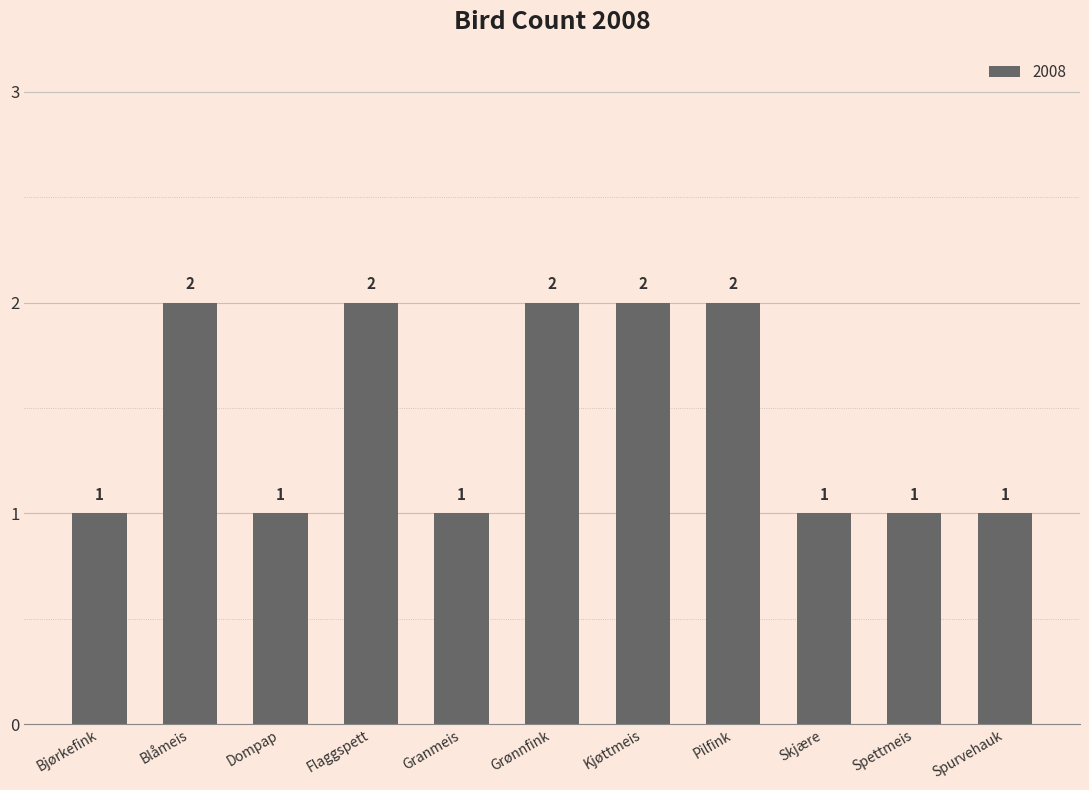

Reading left to right, list all the values displayed in this chart.

1	2	1	2	1	2	2	2	1	1	1